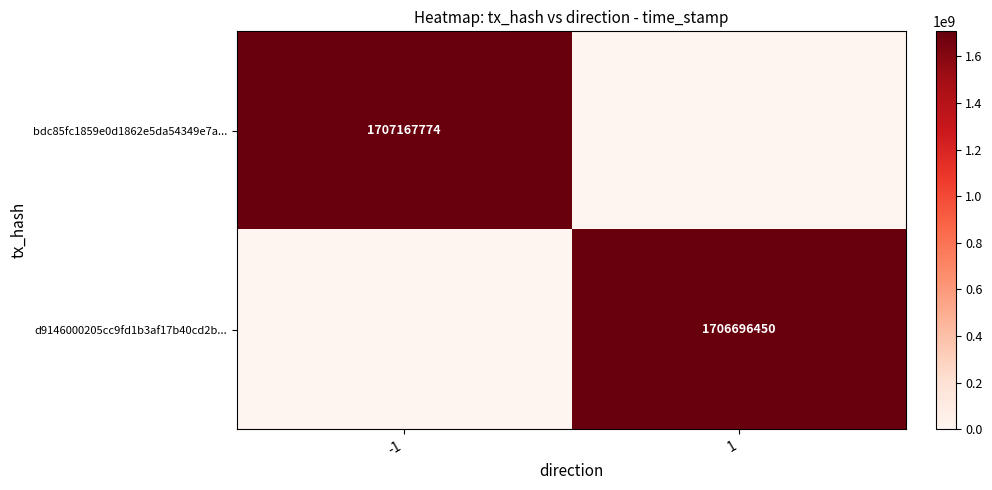

Is the value of bdc85fc1859e0d1862e5da54349e7a... at -1 greater than the value of d9146000205cc9fd1b3af17b40cd2b... at 1?

Yes